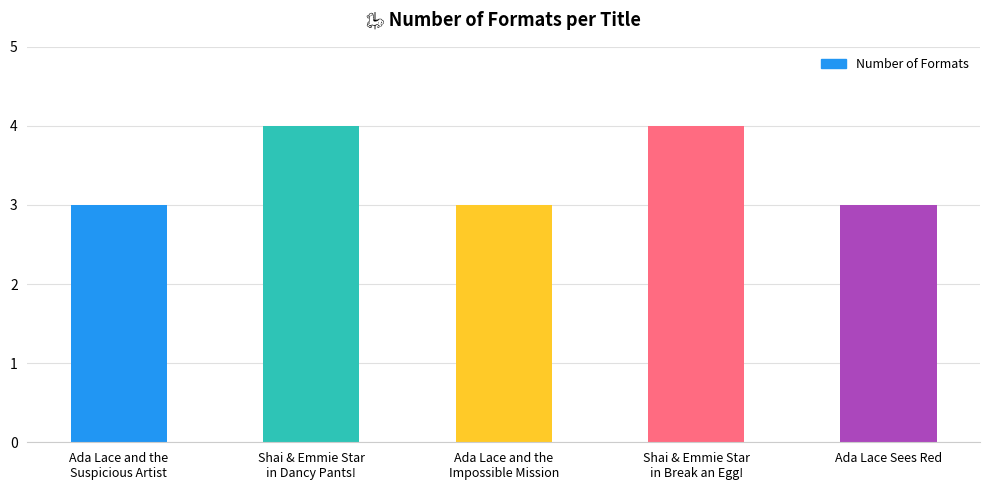

True or false: the data shows 7 at Shai & Emmie Star
in Dancy Pants!.

False